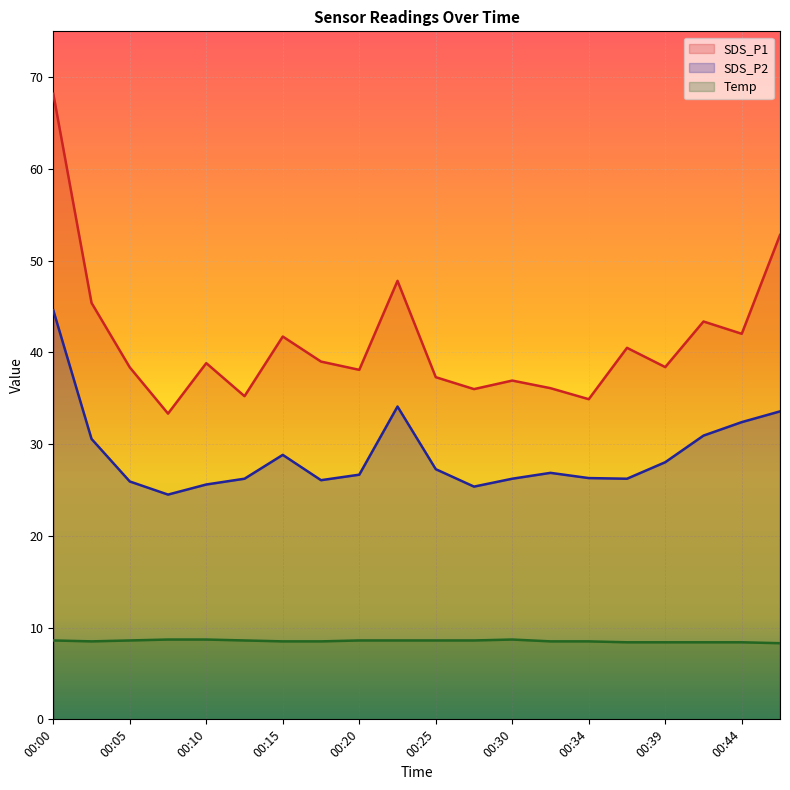

At 00:17, list the series in order from largest to smallest.

SDS_P1, SDS_P2, Temp